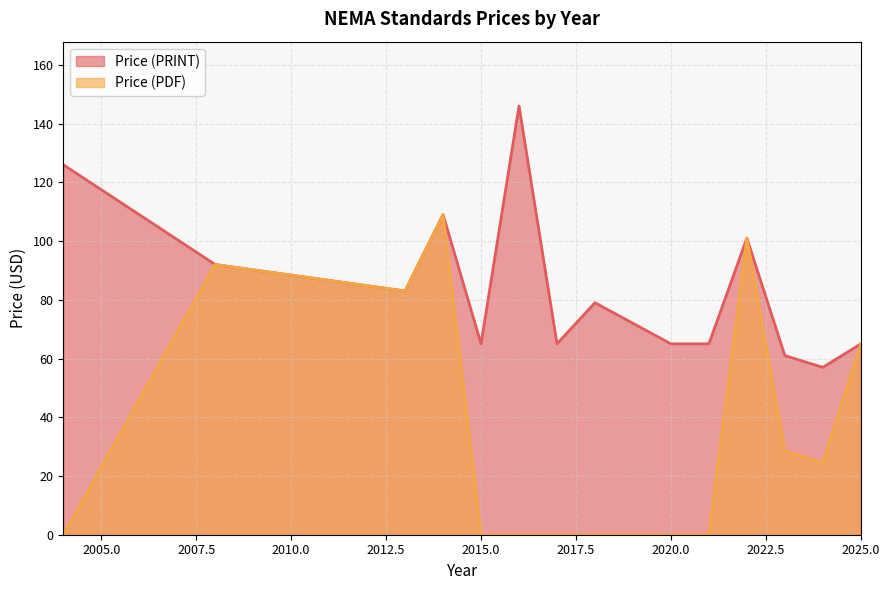

Rank the series by their average value, from highest to lowest.

Price (PRINT), Price (PDF)